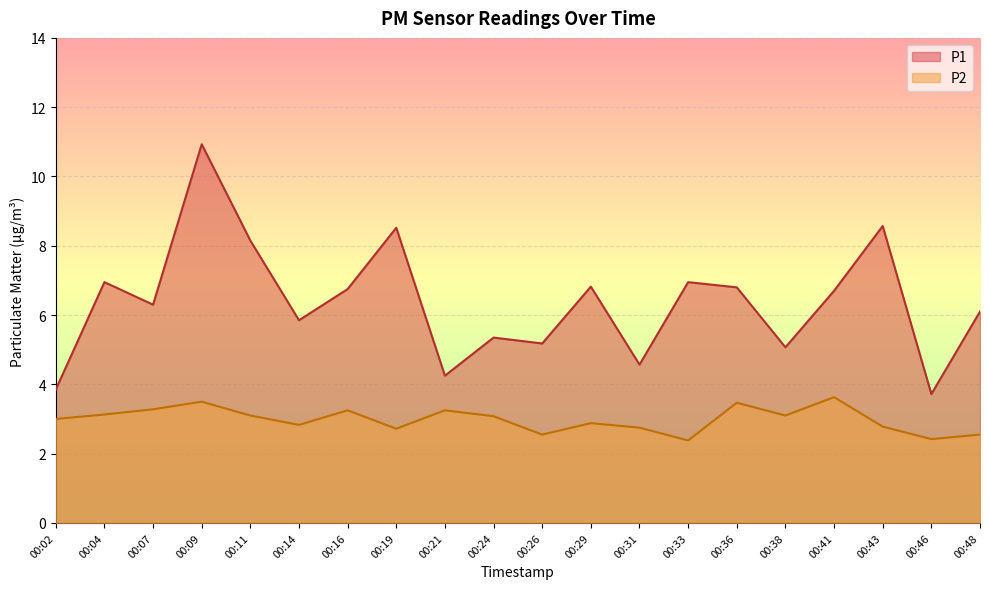

How many lines are shown in the chart?

2